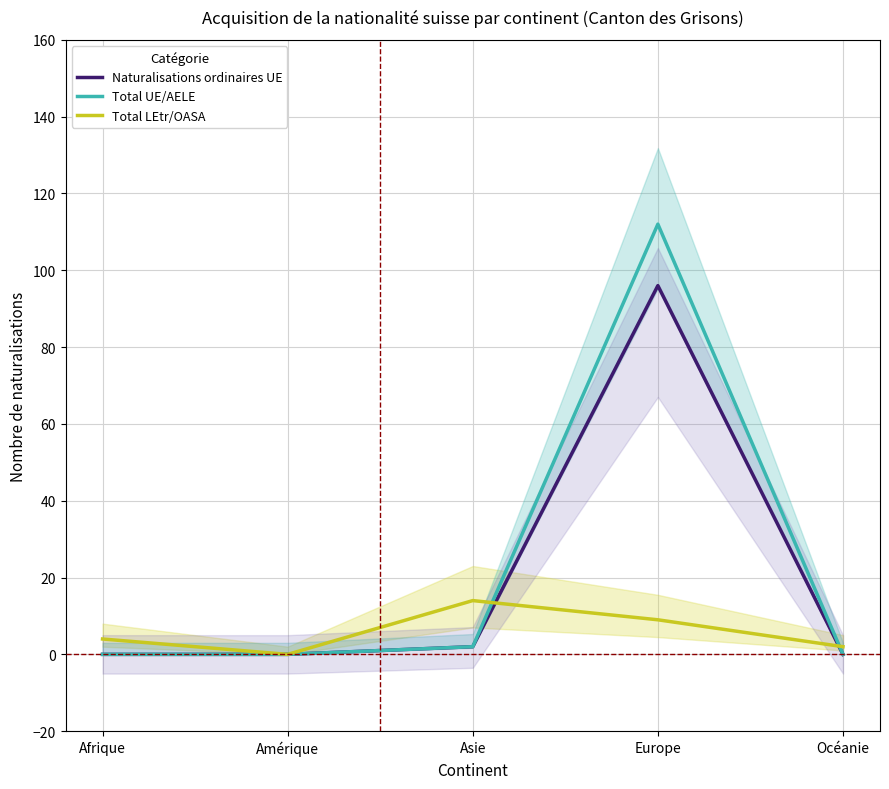

What is the total value across all series at Afrique?

4